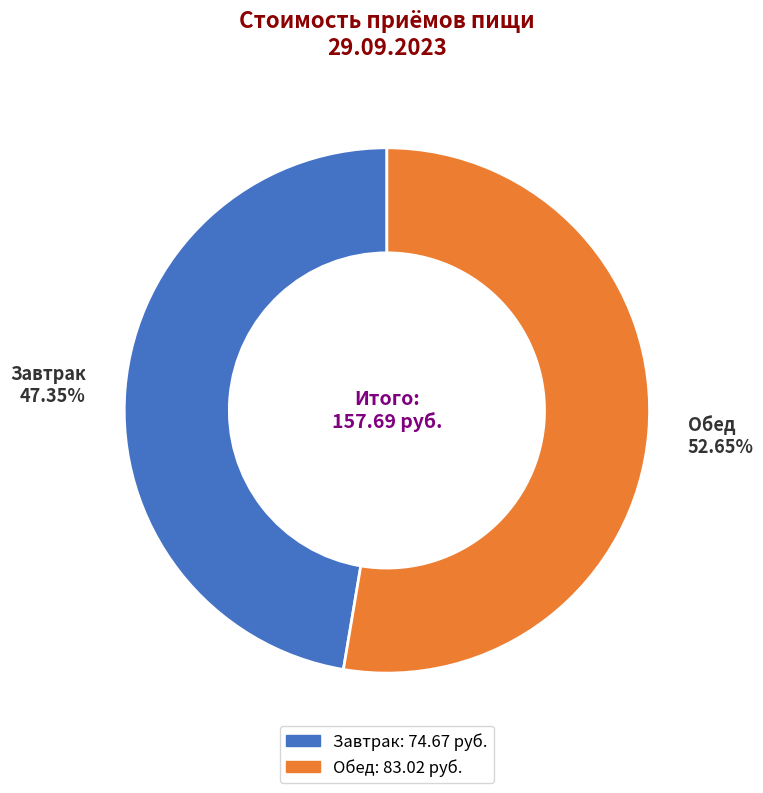

Is it true that Завтрак is 58% of the pie?

False